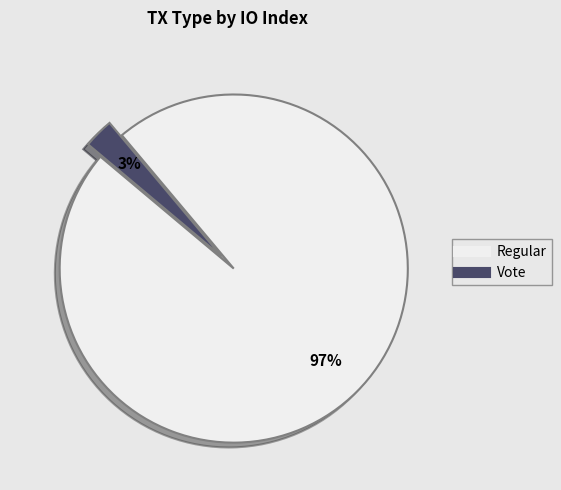

To the nearest percent, what is the difference between the largest and smallest slice percentages?

94%